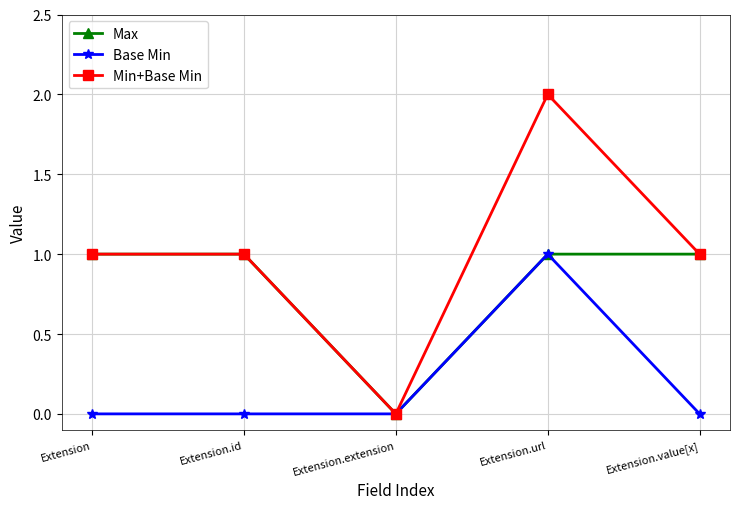

Which label corresponds to the largest value in the chart?

Extension.url